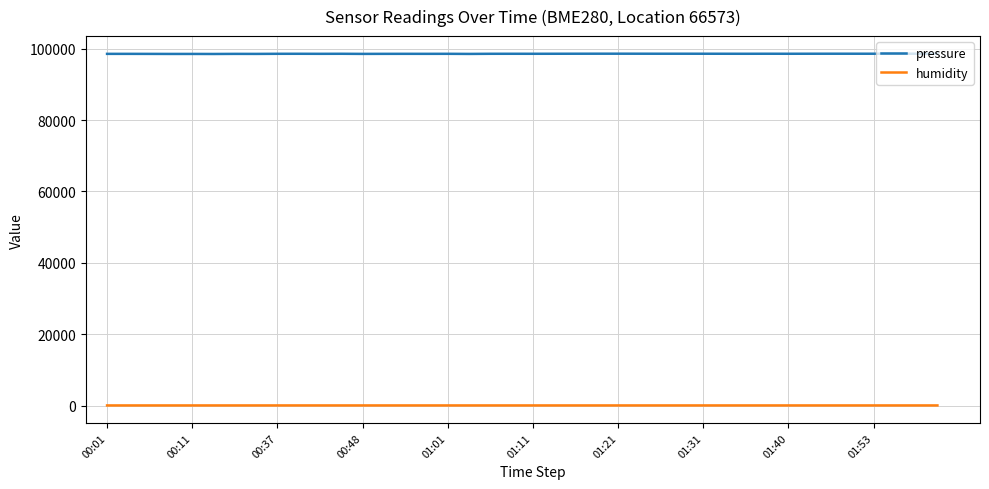

At how many categories does at least one series exceed 51514?

40